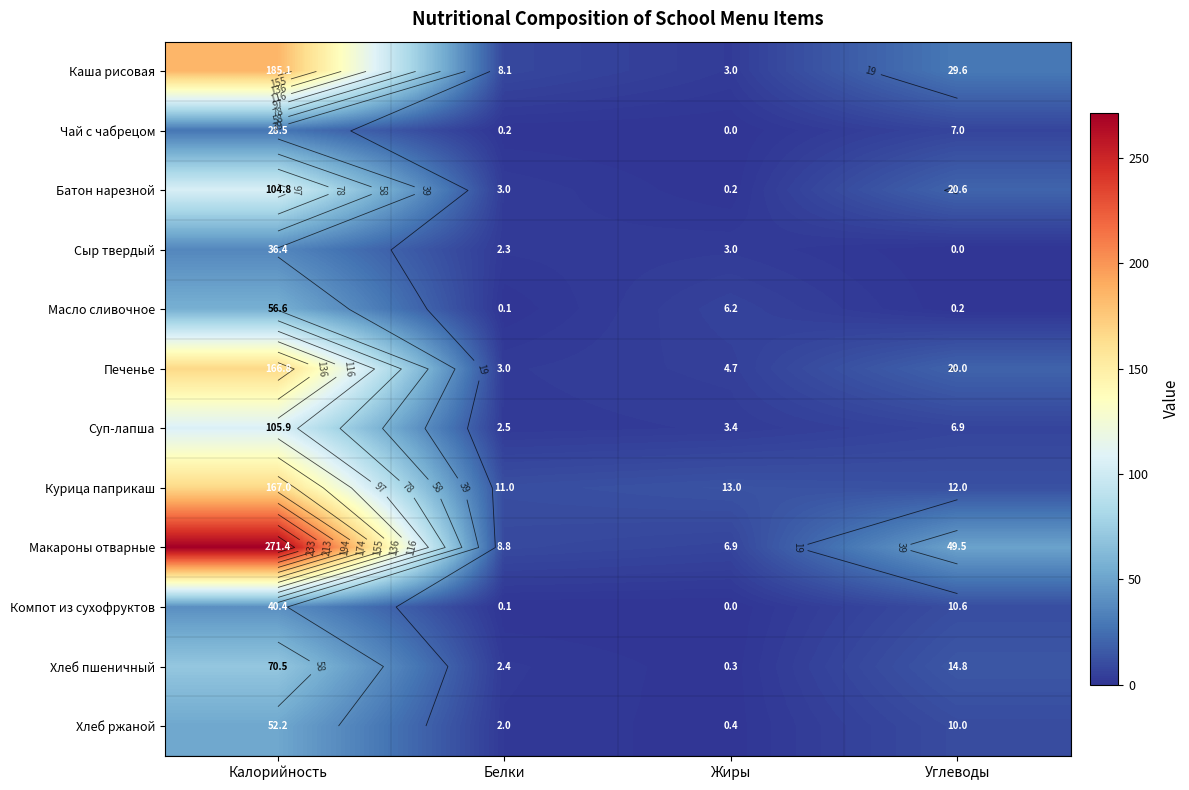

What is the highest value of the Суп-лапша series?

105.9